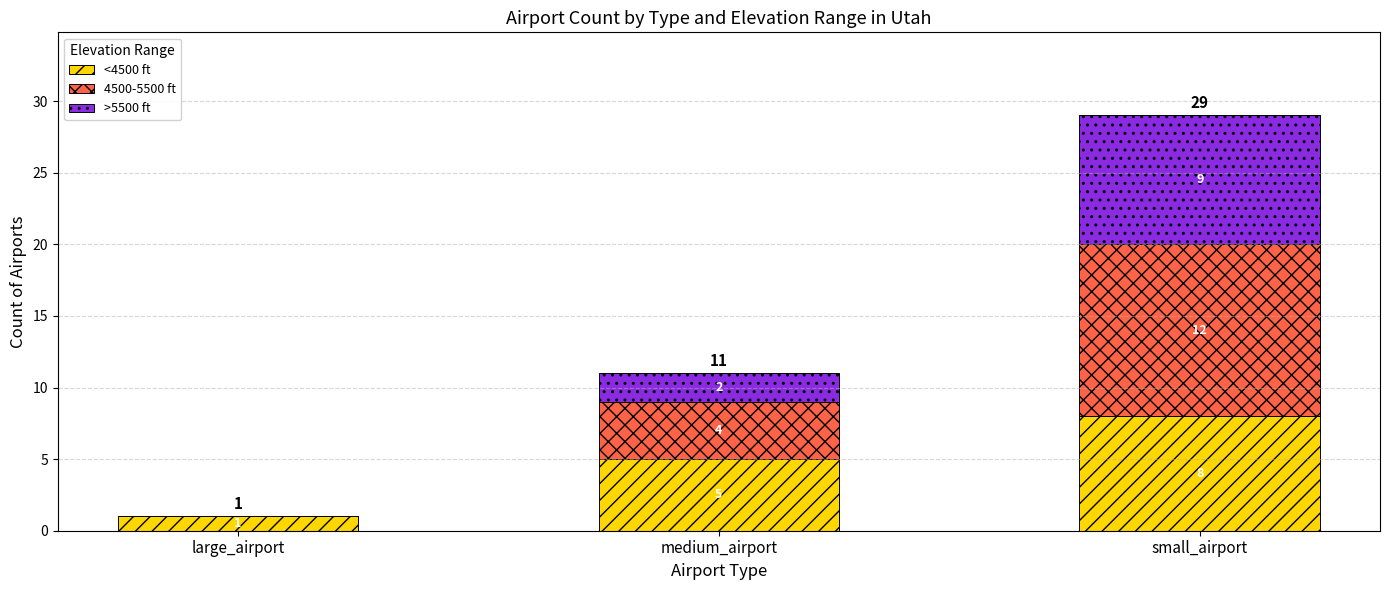

What is the maximum value for <4500 ft?

8